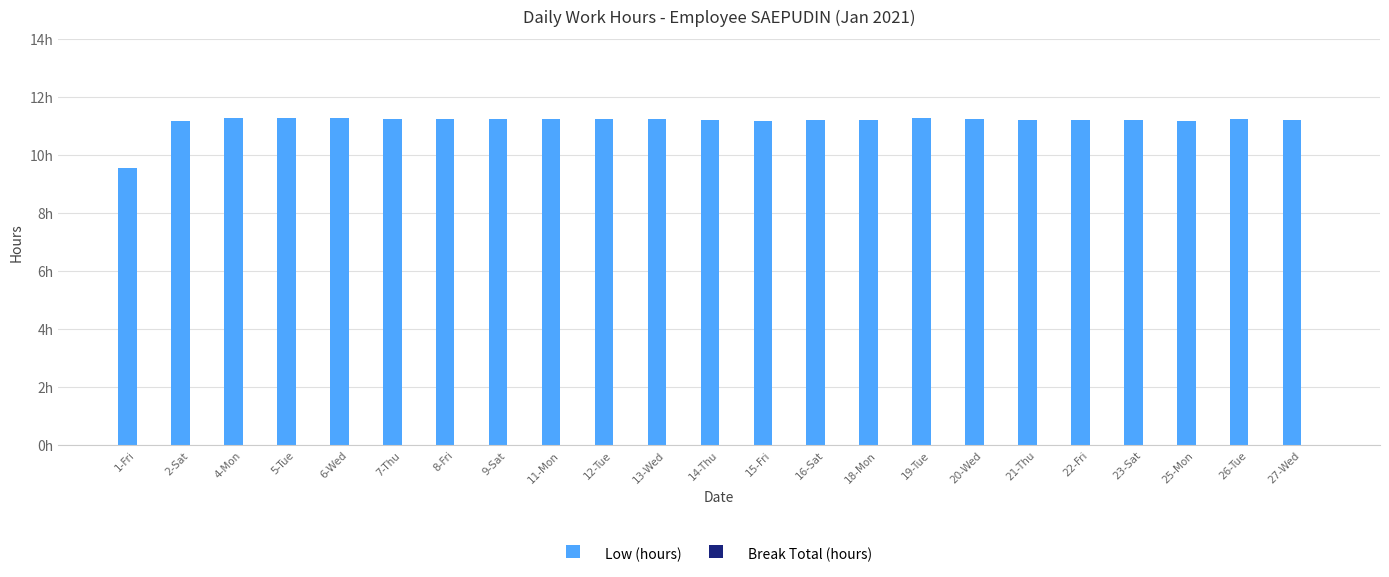

Does the chart contain any negative values?

No